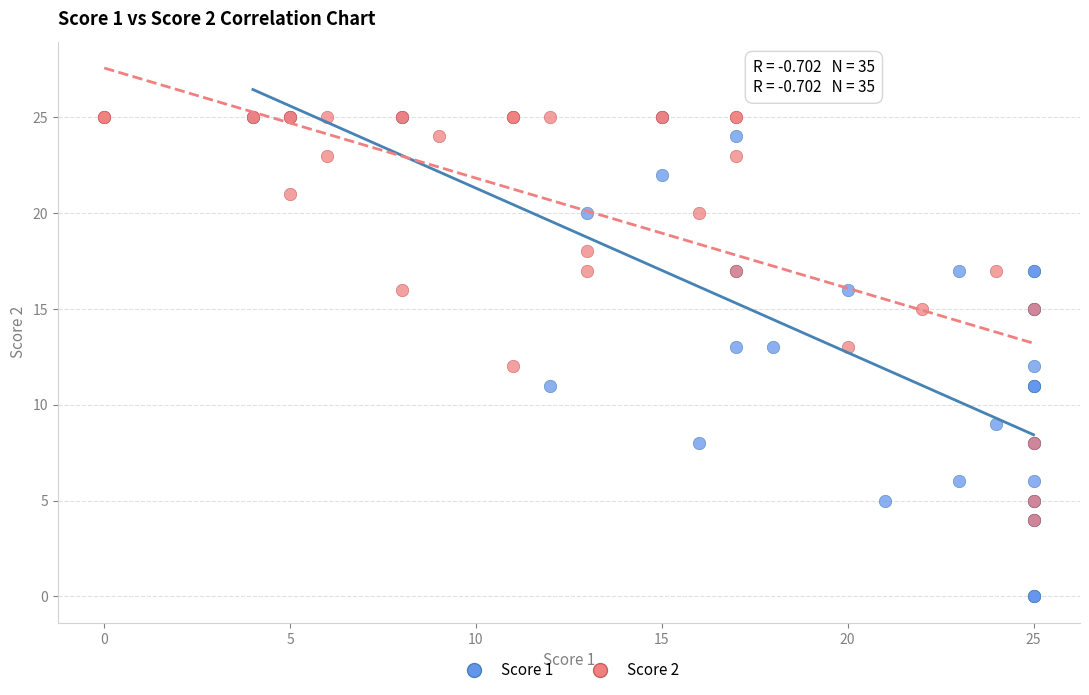

Which series contains the lowest Y value?

Score 1